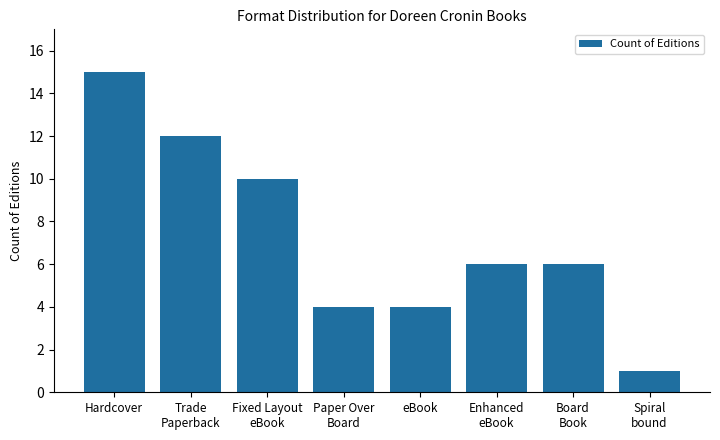

What is the value of the 7th bar from the left?

6